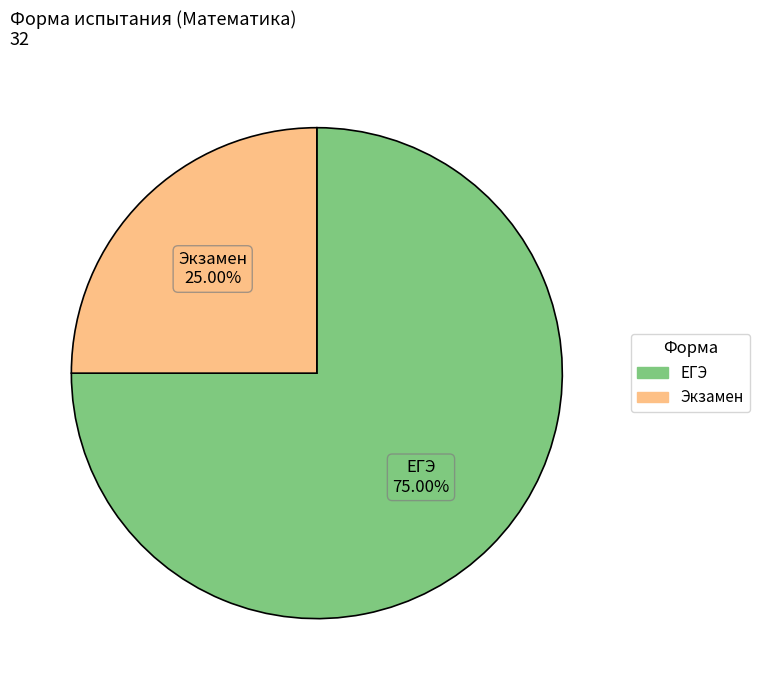

What percentage is NOT represented by Экзамен?

75.0%